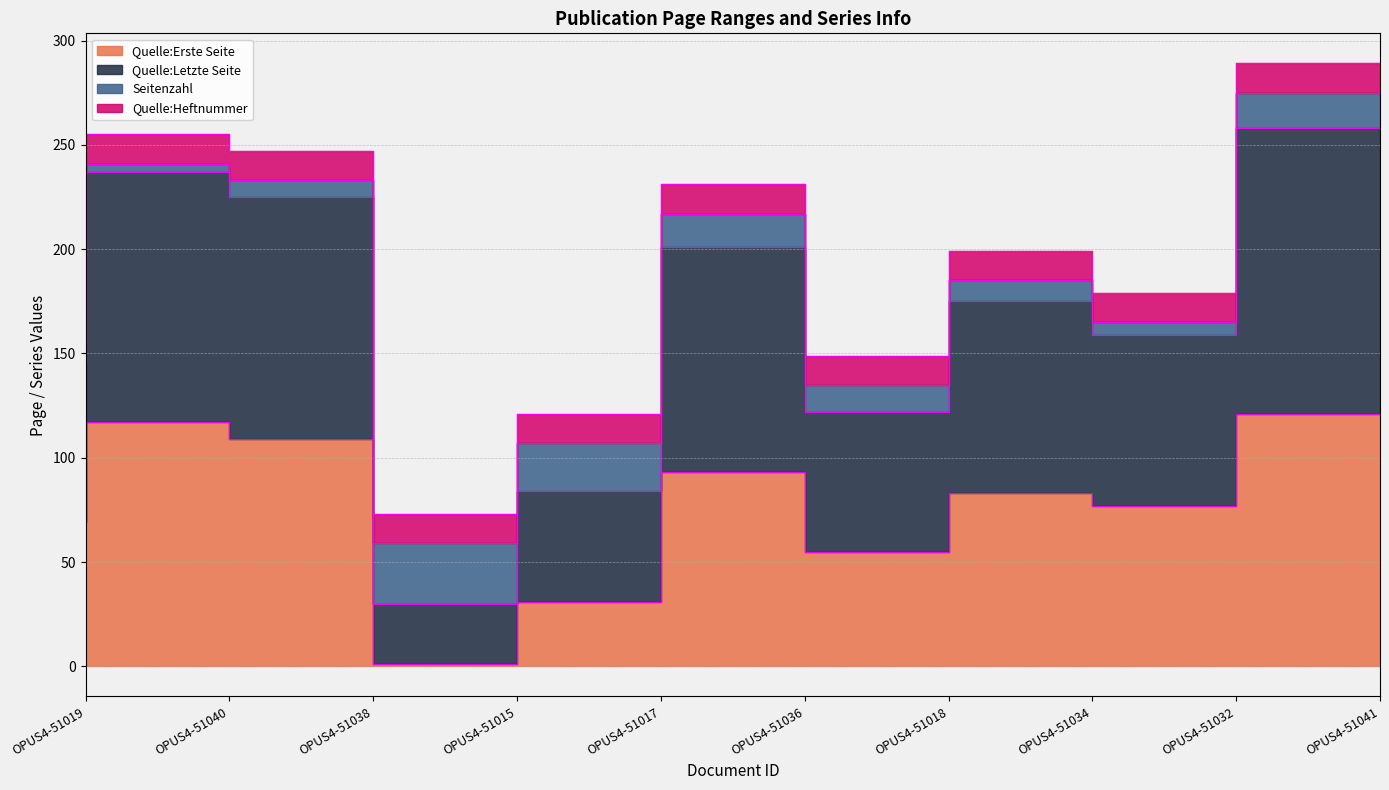

What is the value of the Quelle:Erste Seite point at the 2nd from the left?

117